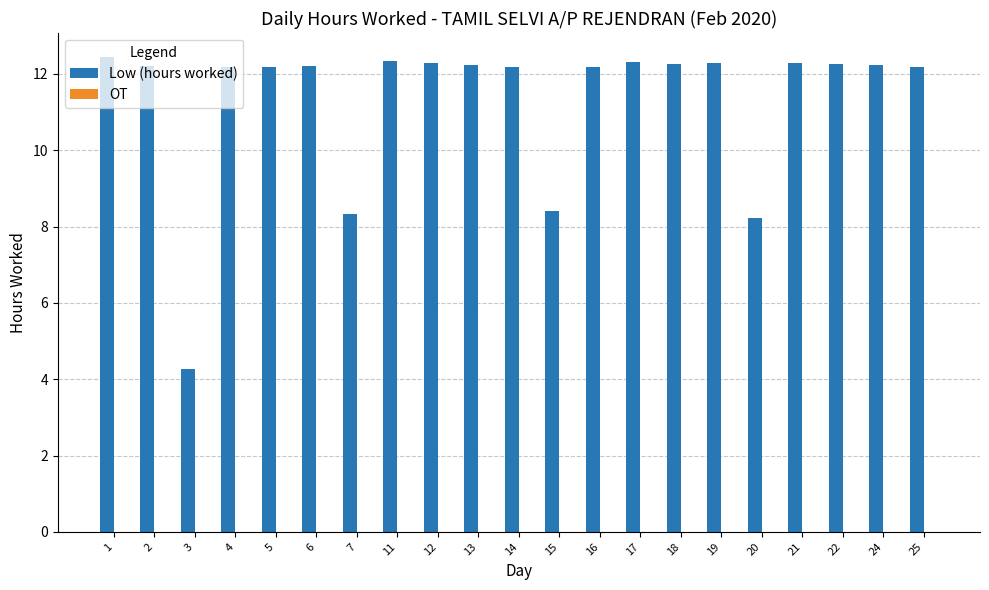

How many bars are there in total?

21